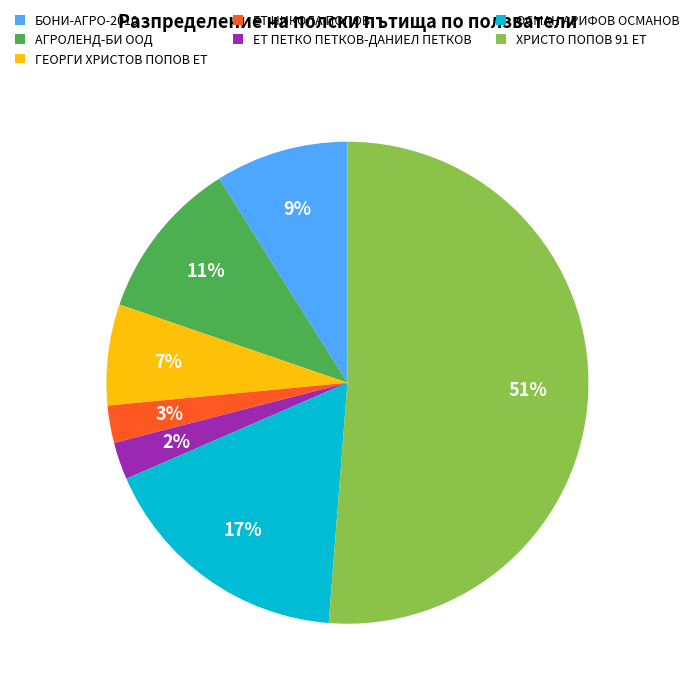

To the nearest percent, what portion does ЕТ ПЕТКО ПЕТКОВ-ДАНИЕЛ ПЕТКОВ represent?

2%